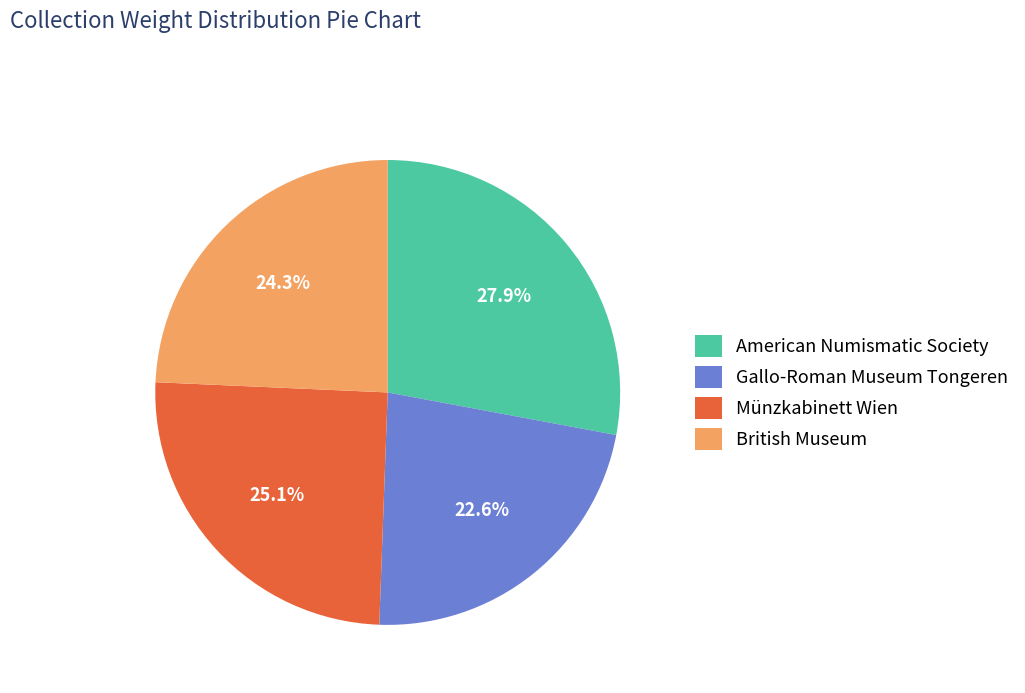

Between Gallo-Roman Museum Tongeren and British Museum, which is larger?

British Museum